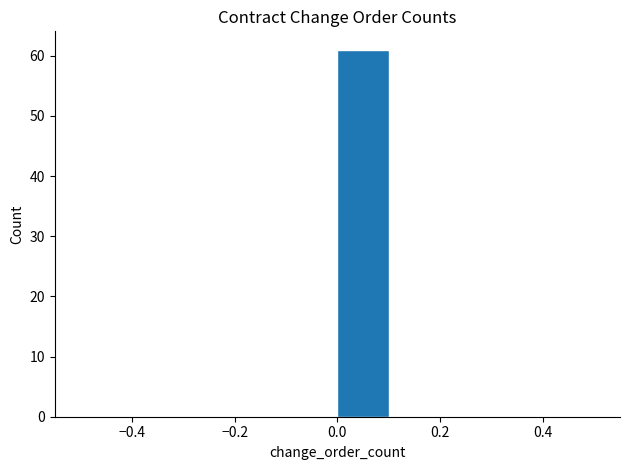

Over which range of the x-axis is the bar tallest?

0.0 to 0.1